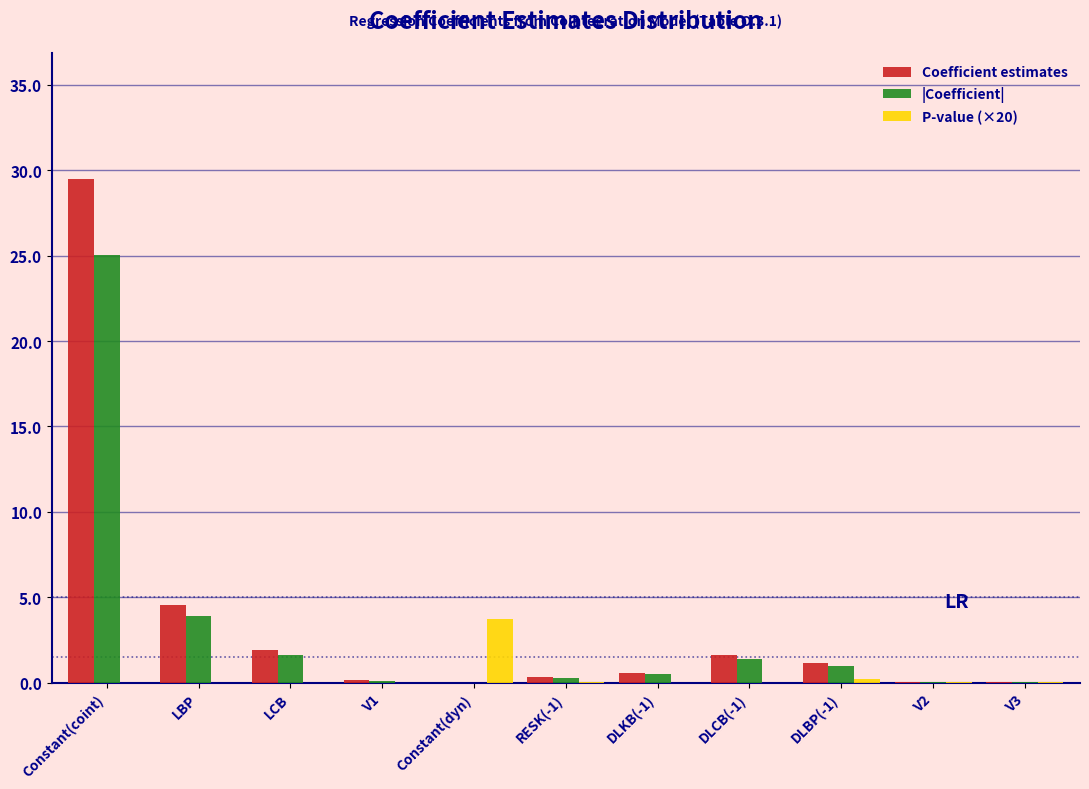

At which category is the sum across all series the highest?

Constant(coint)